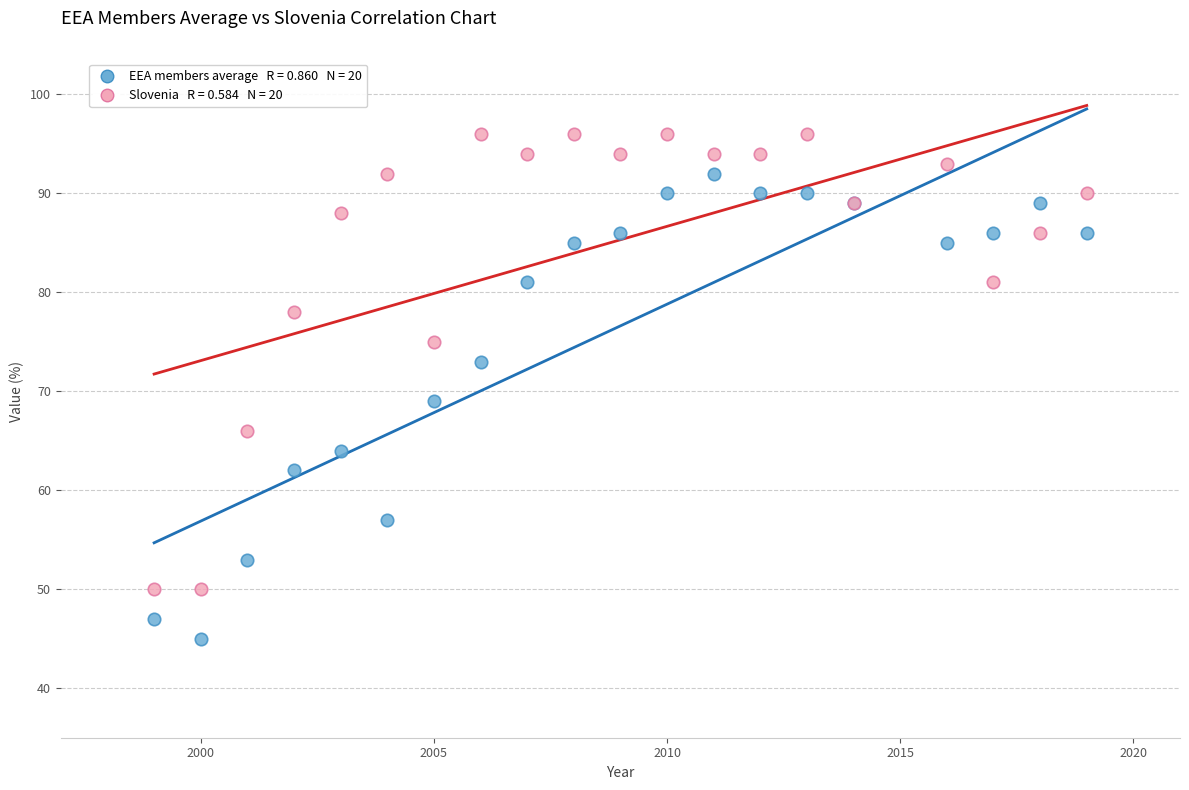

Across all series, what Y value is closest to 70?

69